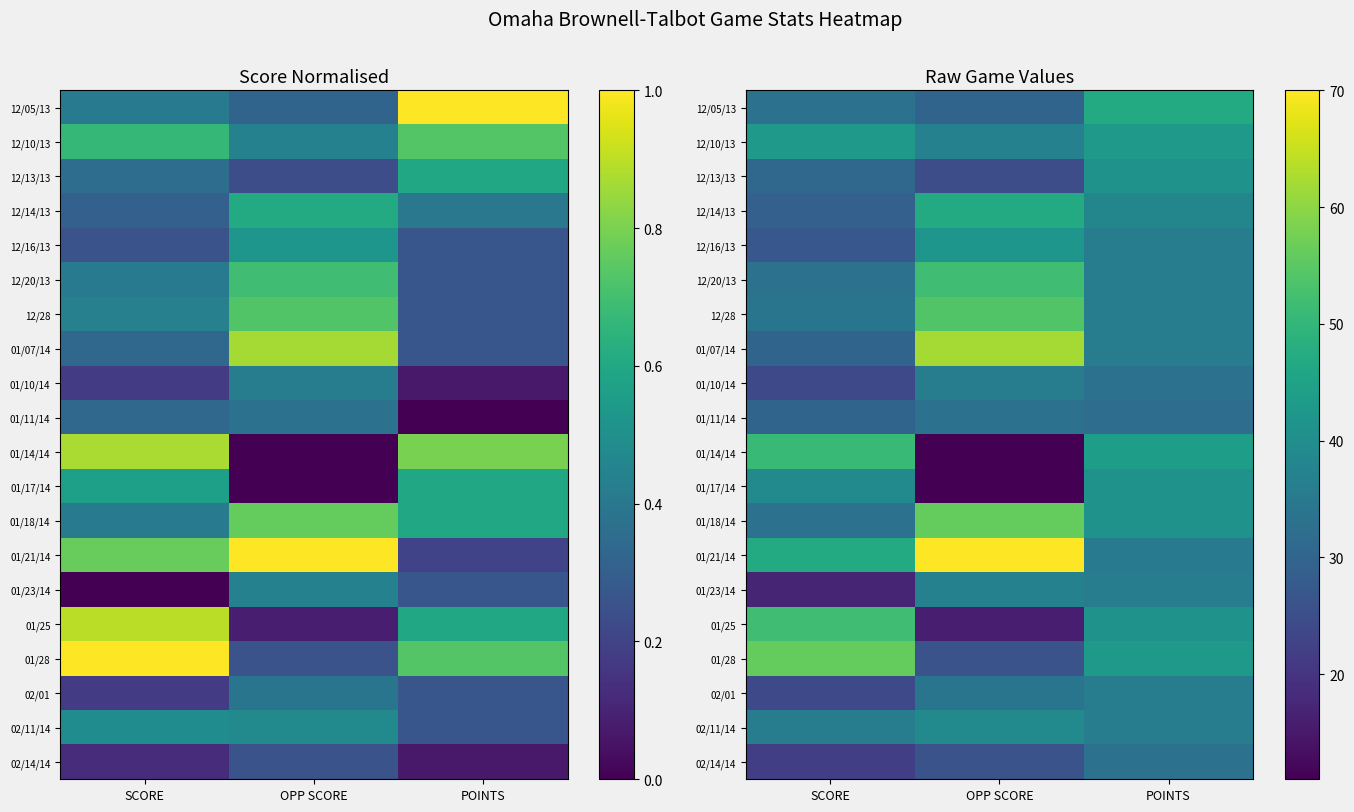

What is the maximum value shown in the chart?

70